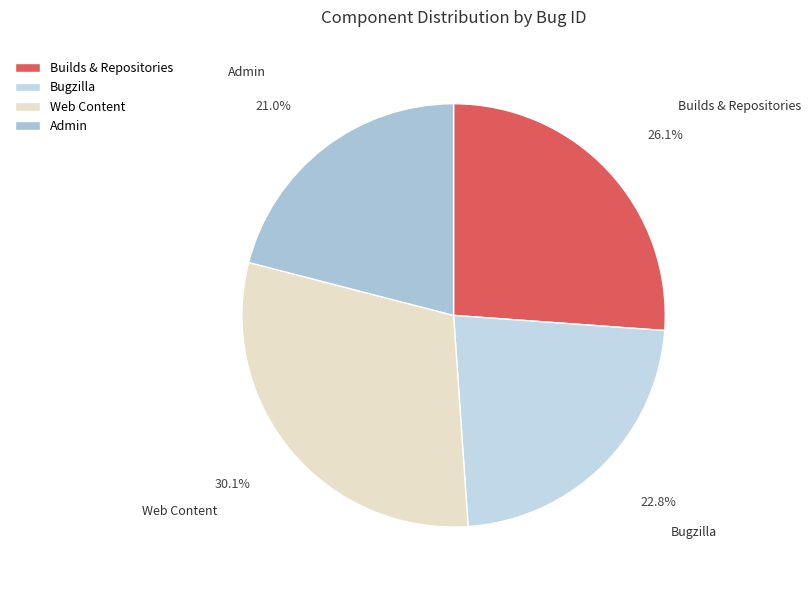

Do Builds & Repositories and Web Content together represent more than half of the pie?

Yes